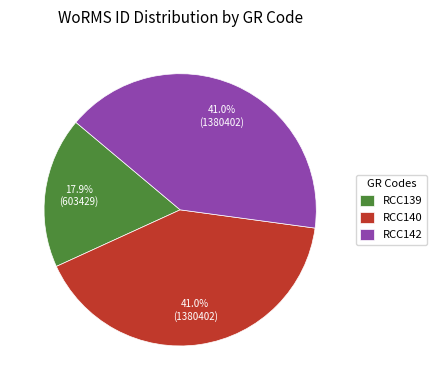

Which has a higher value, RCC140 or RCC139?

RCC140